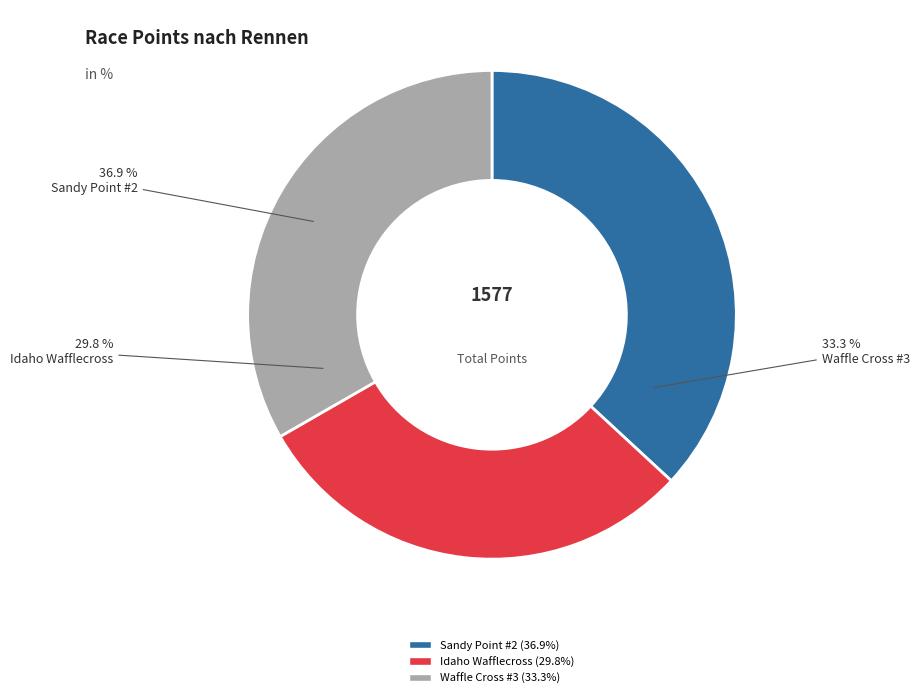

What percentage is NOT represented by Idaho Waffle Cross Series Weekend #3?

66.7%